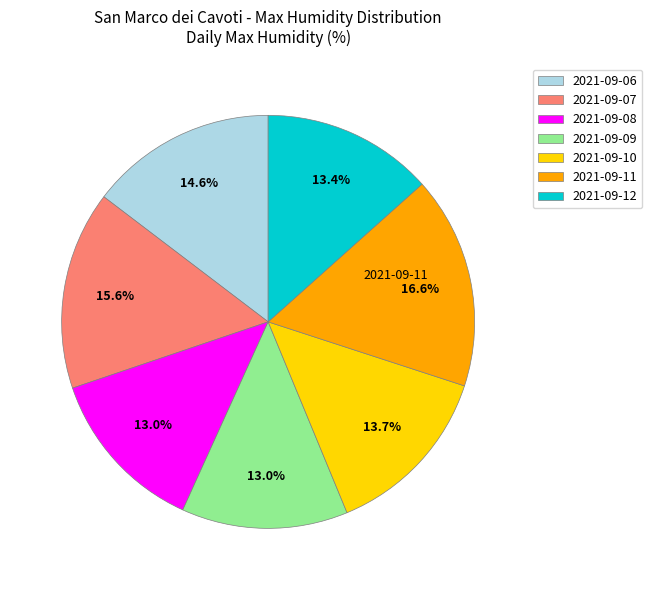

Which has a higher value, 2021-09-12 or 2021-09-07?

2021-09-07